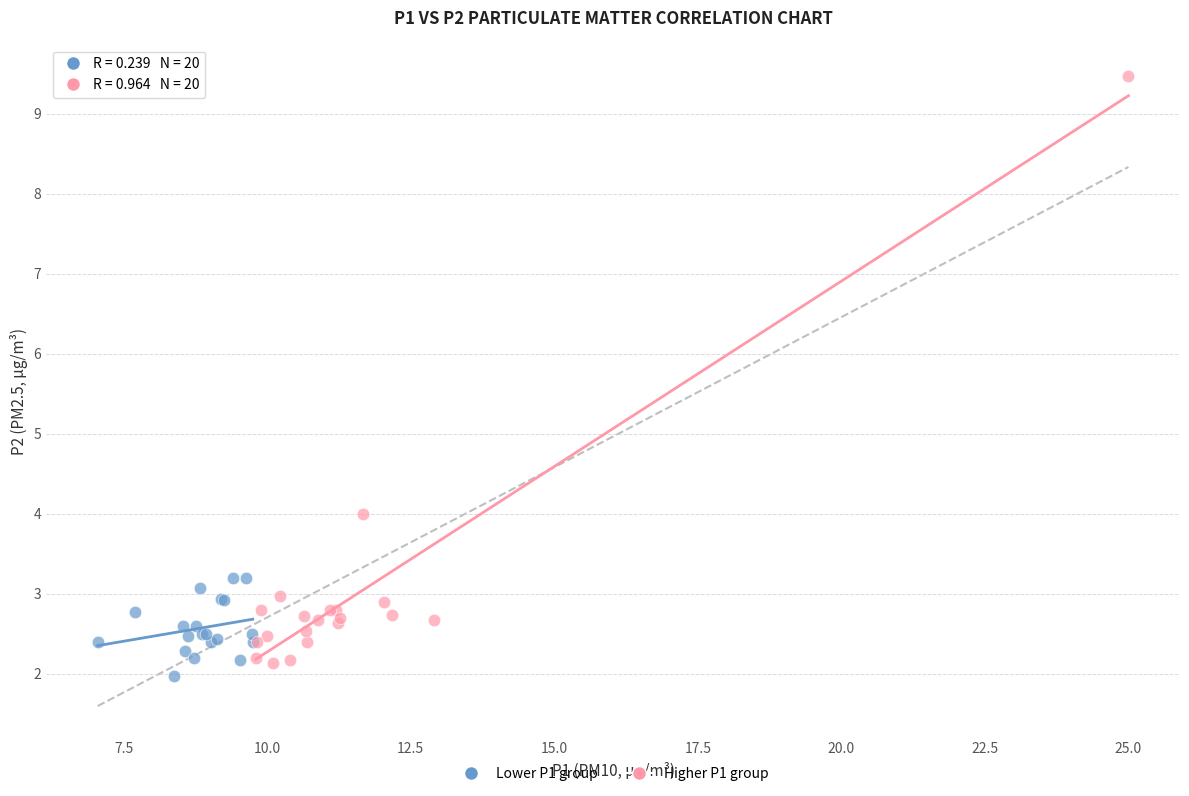

Which series reaches the minimum Y coordinate?

Lower P1 group